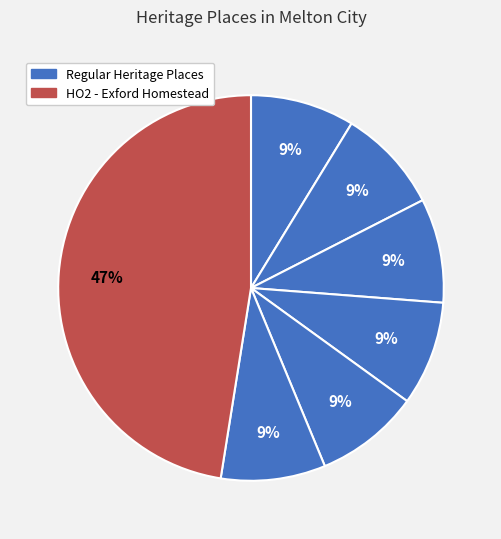

How many slices are in this pie chart?

7